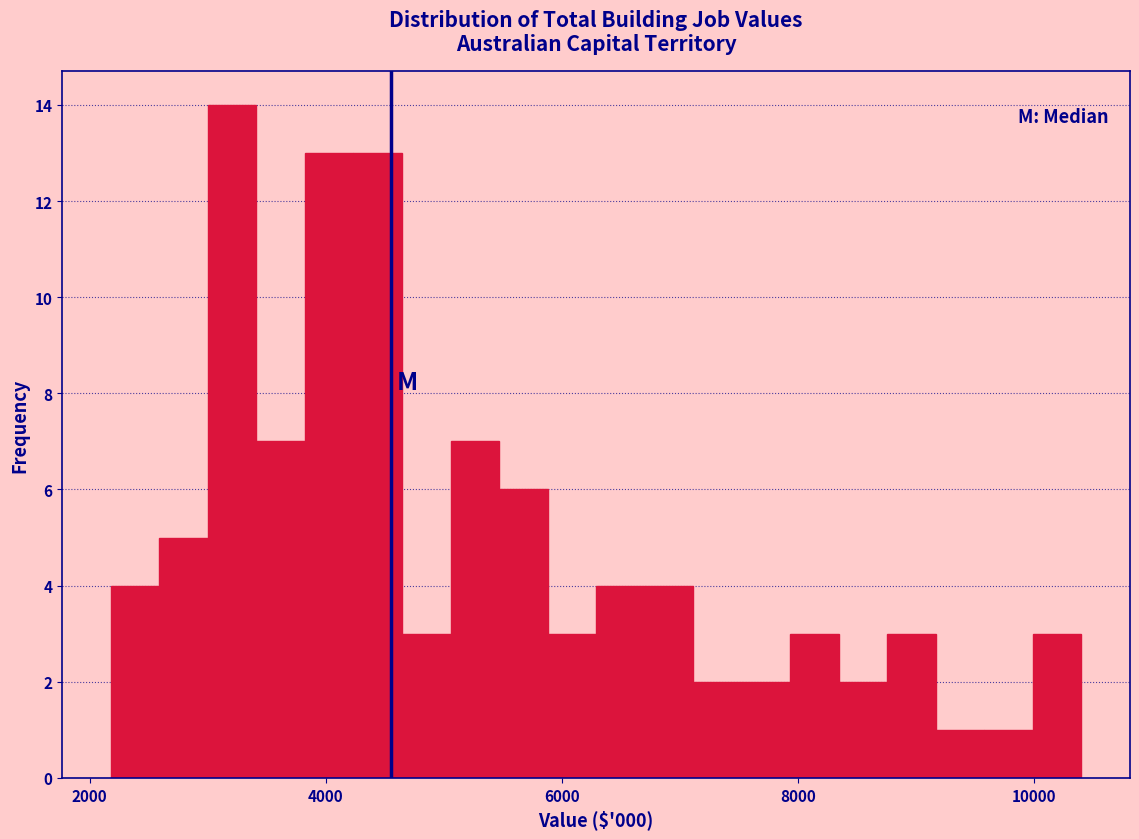

Read against the x-axis, roughly where is the centre of the tallest bar?

3200